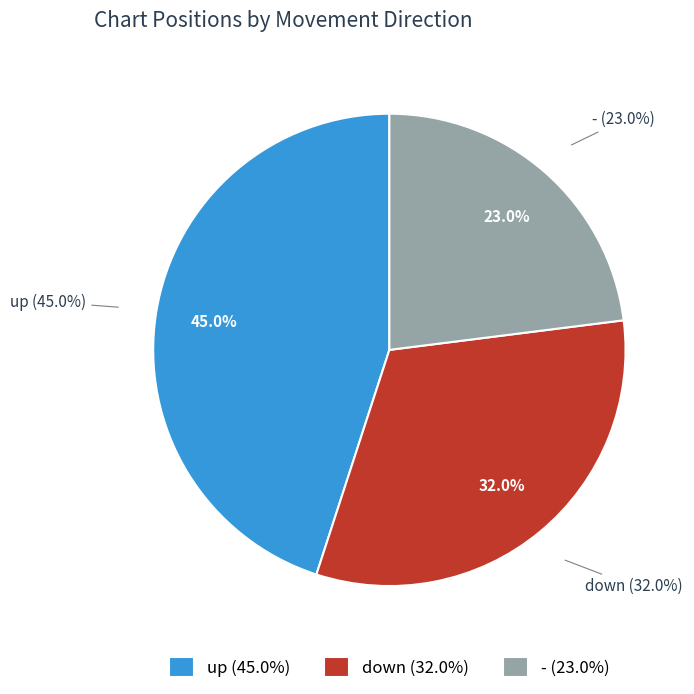

Is it true that up is 45% of the pie?

True